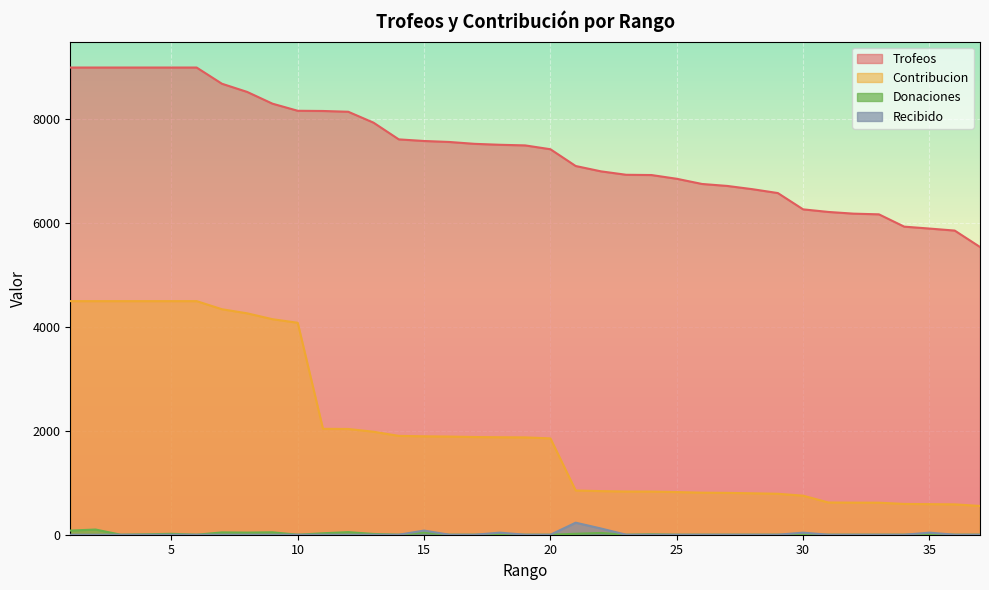

True or false: Recibido and Contribucion intersect in this chart.

False